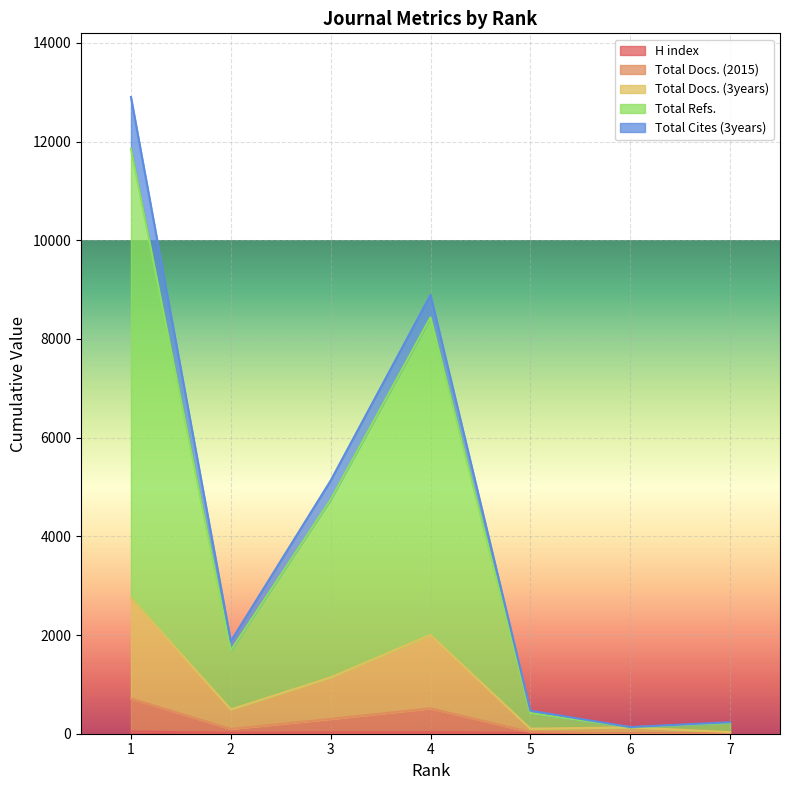

What is the difference between the highest and lowest values at 4?

8408